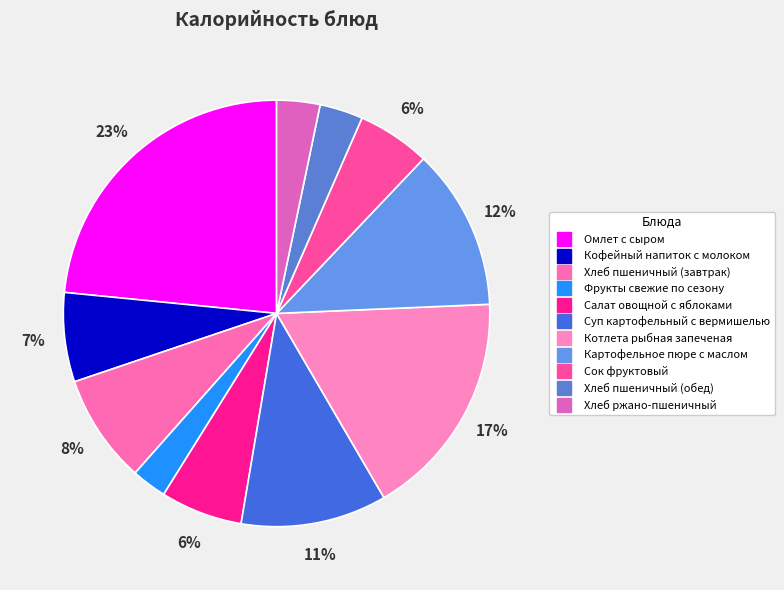

What percentage is the Сок фруктовый slice, to the nearest percent?

6%